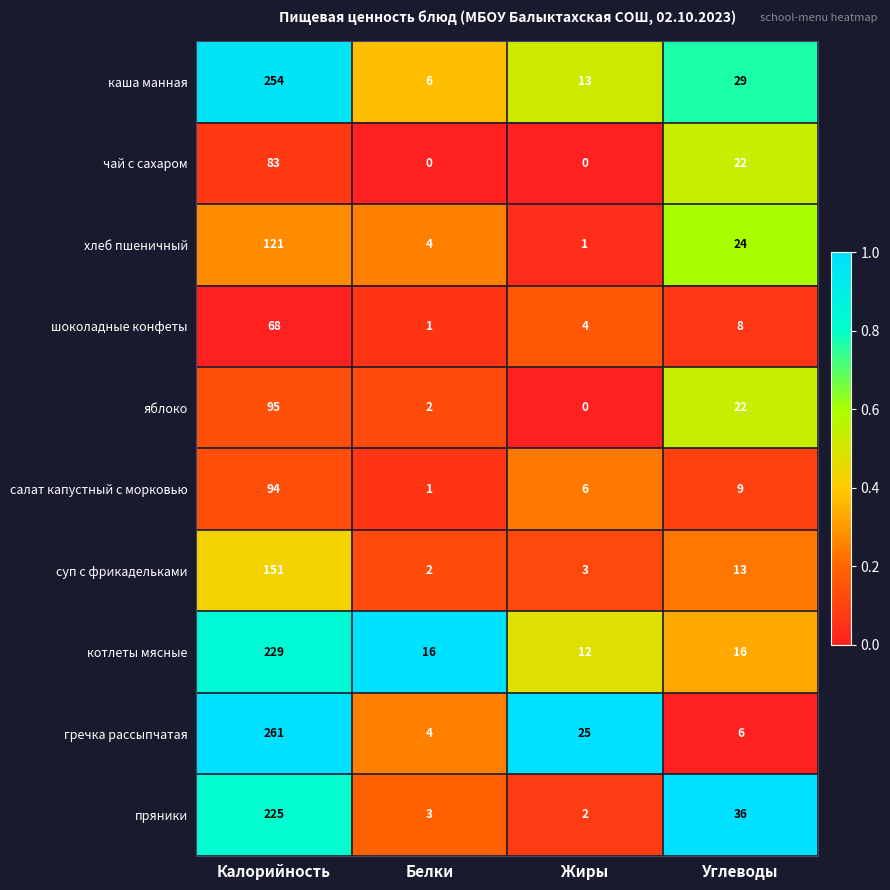

At how many categories does at least one series exceed 0?

4